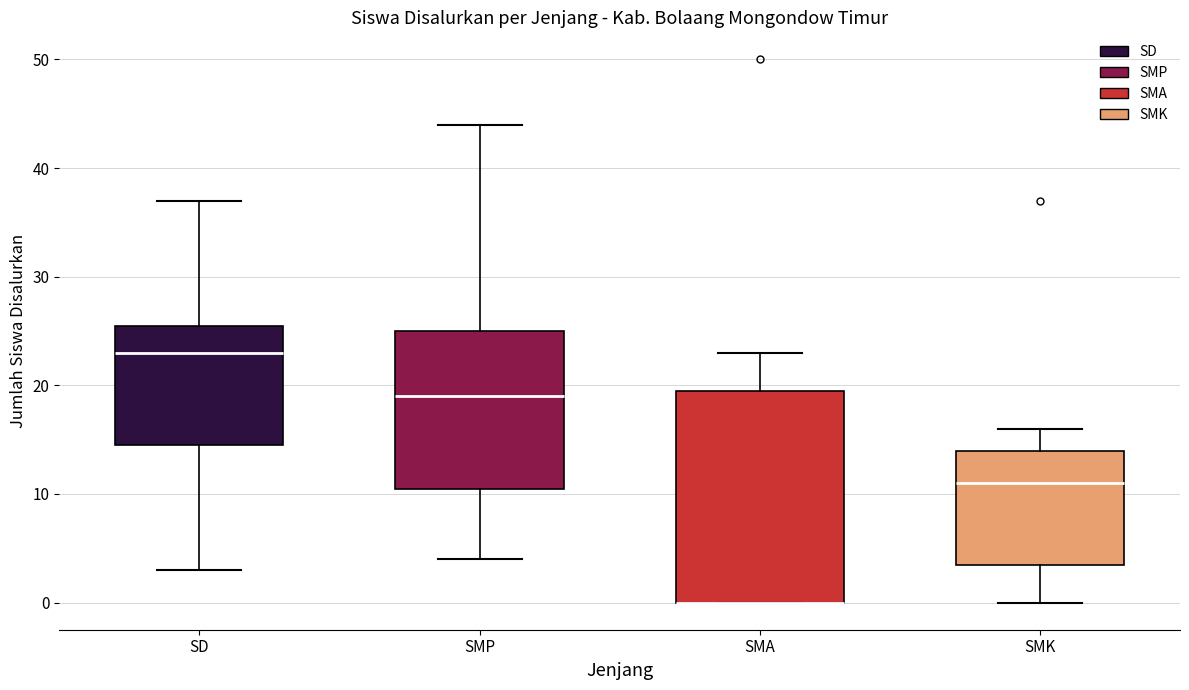

Where does the upper whisker of the box for SMA end on the y-axis? The values are not printed on the chart, so give them approximately, as read against the axis.

23